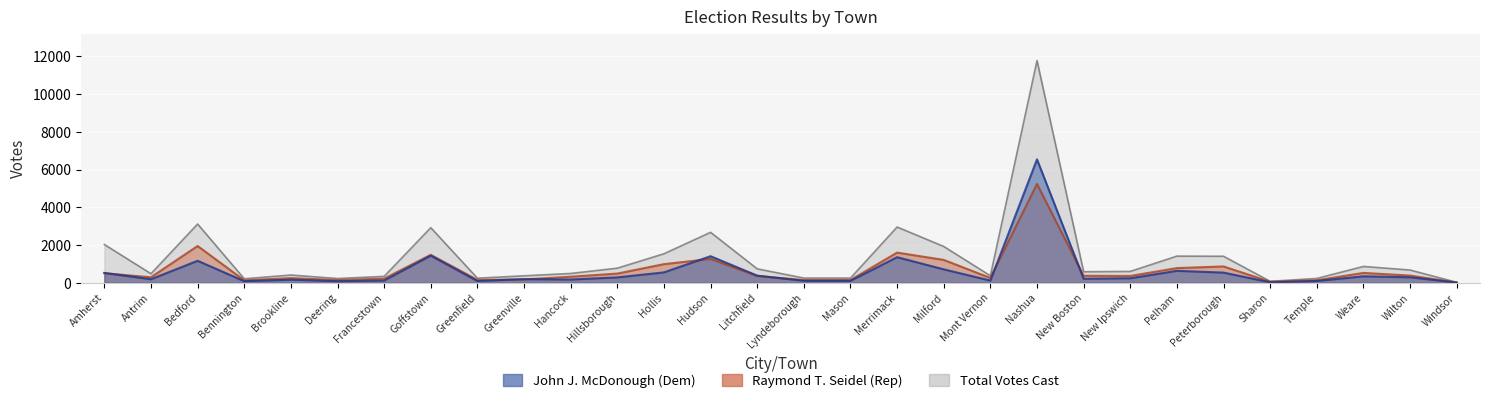

Where is John J. McDonough (Democratic) nearest to the value 3274?

Goffstown